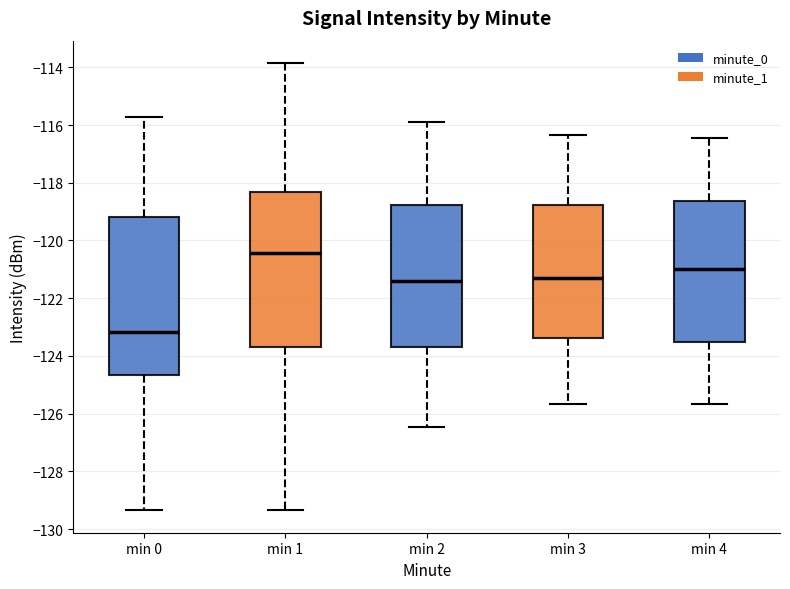

Where does the upper whisker of the box for min 4 end on the y-axis? The values are not printed on the chart, so give them approximately, as read against the axis.

-116.4